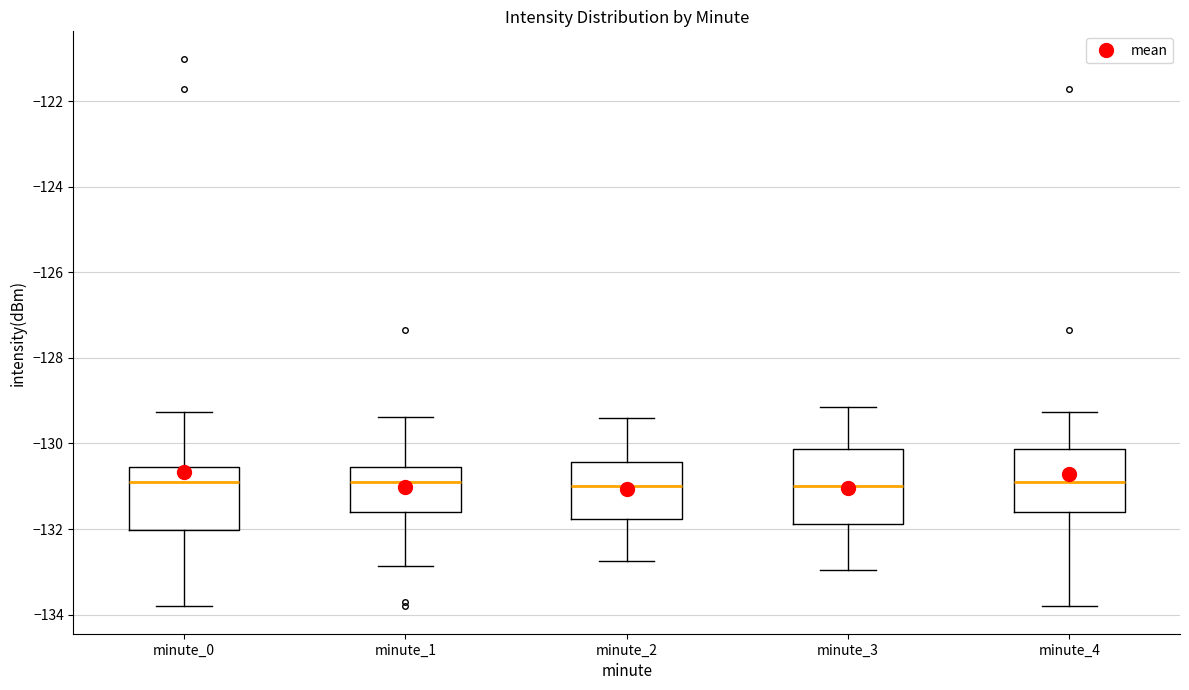

Which box is the tallest, from its lower edge to its upper edge?

minute_3